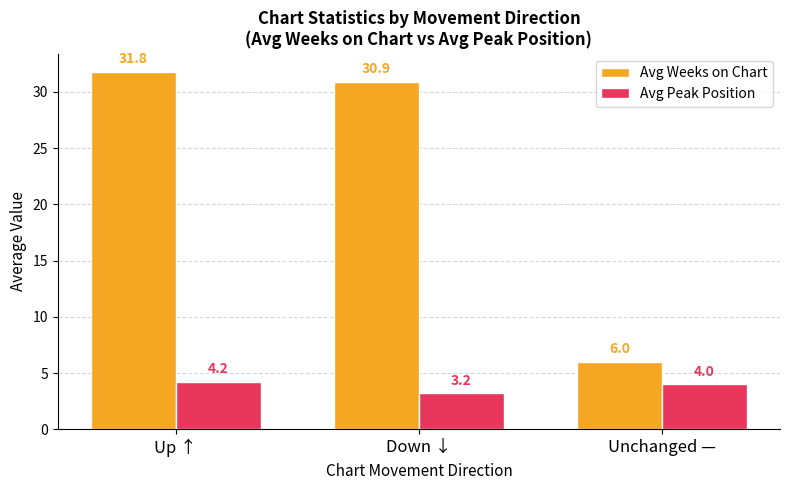

What is the highest value of the Avg Weeks on Chart series?

31.8